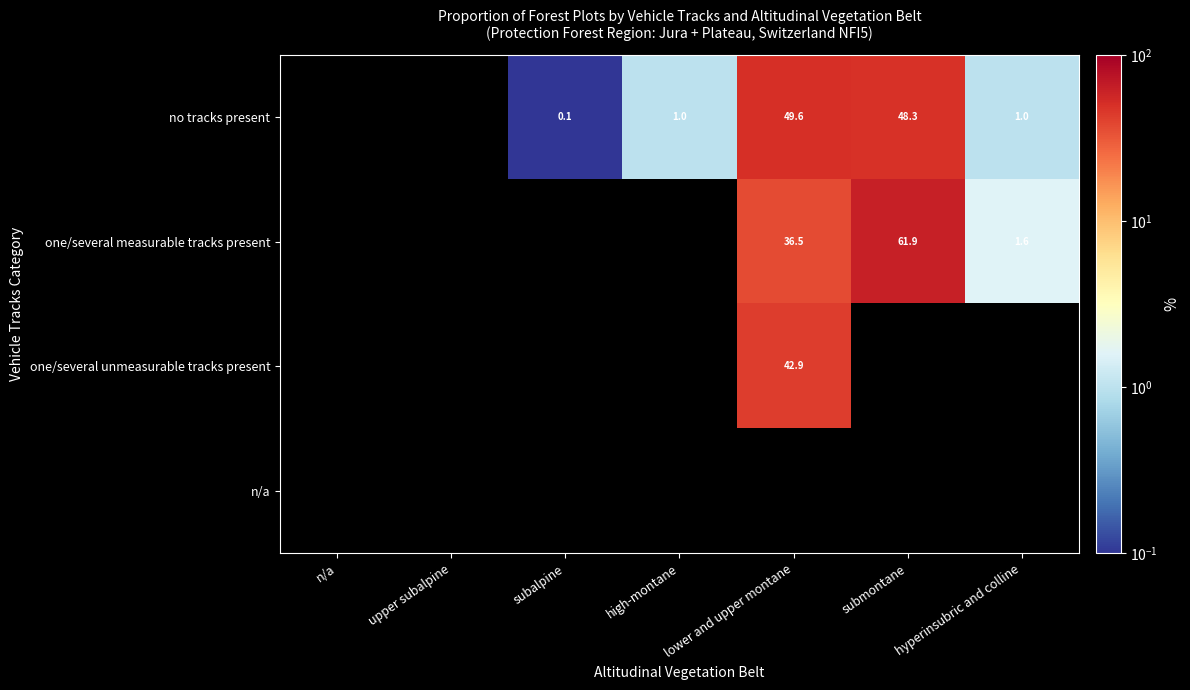

True or false: one/several measurable tracks present has a value of 36.5 at lower and upper montane.

True